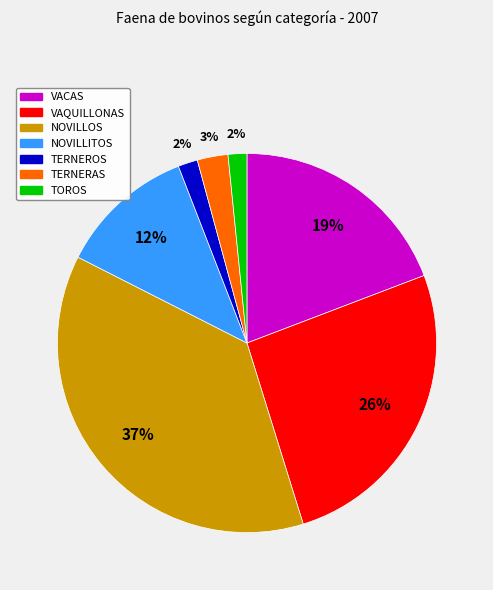

Count the number of slices in the pie.

7